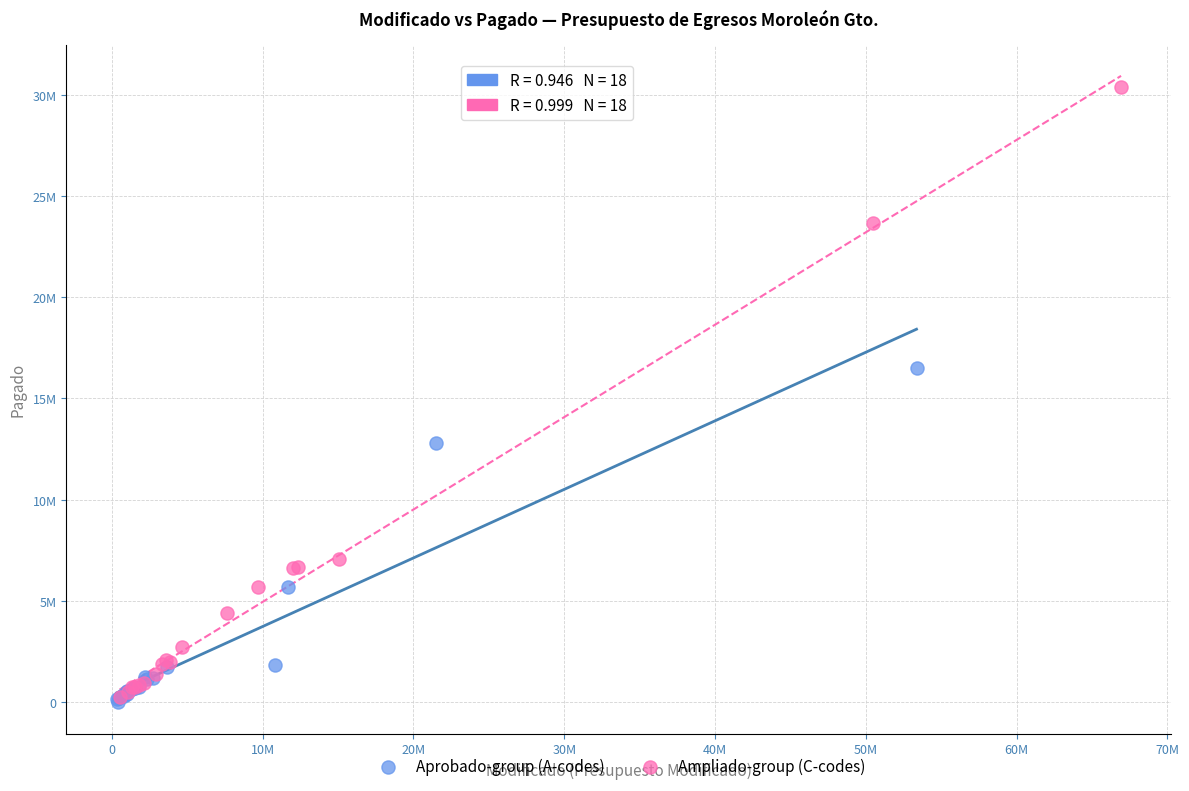

What are all the series names shown in the legend?

Aprobado-group (A-codes), Ampliado-group (C-codes)